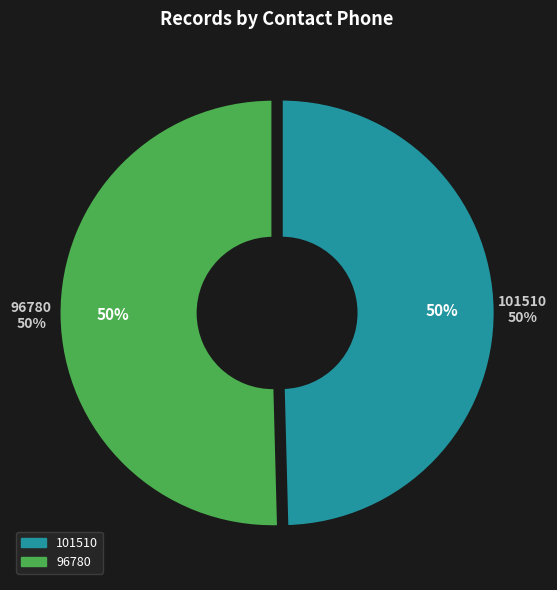

What percentage is the 101510 slice, to the nearest percent?

50%